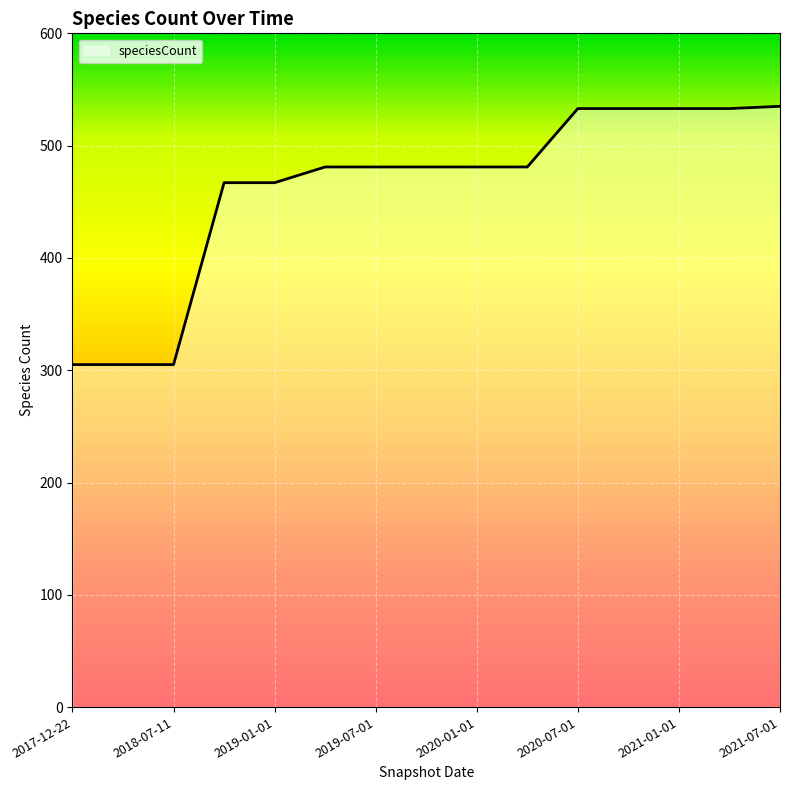

What is the difference between the second highest and minimum values?

228